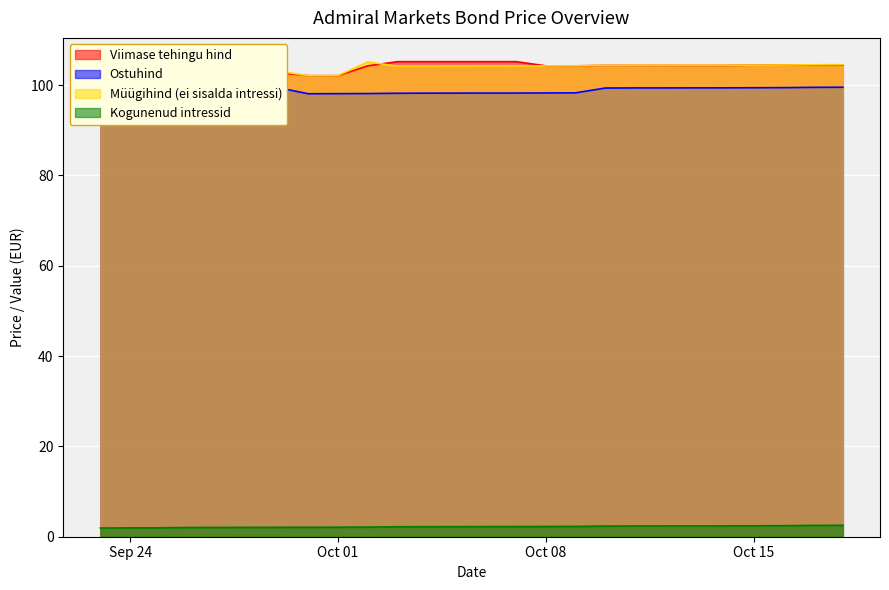

At which label does Viimase tehingu hind reach its peak?

2024-10-07